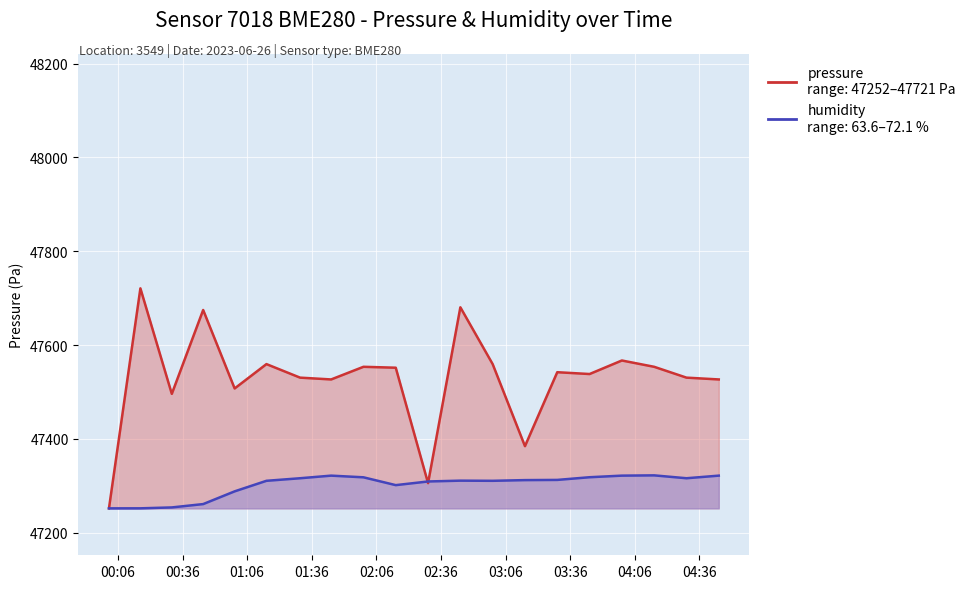

How many lines are shown in the chart?

2